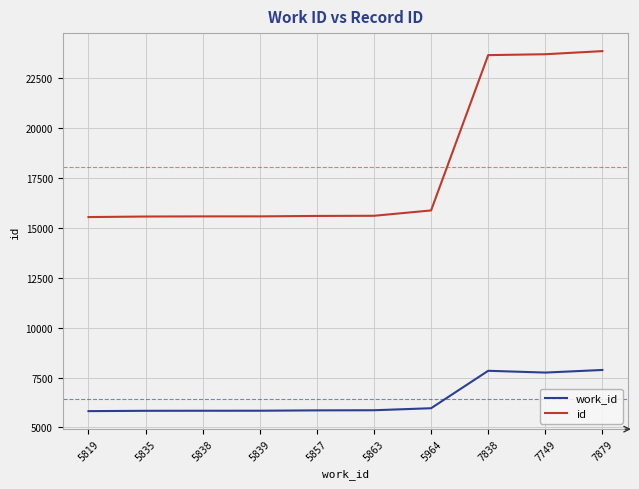

True or false: work_id and id intersect in this chart.

False